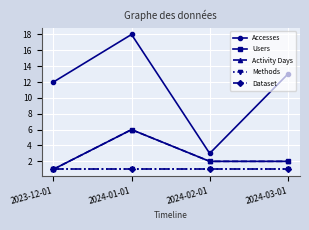

What is the sum of all Users values?

11